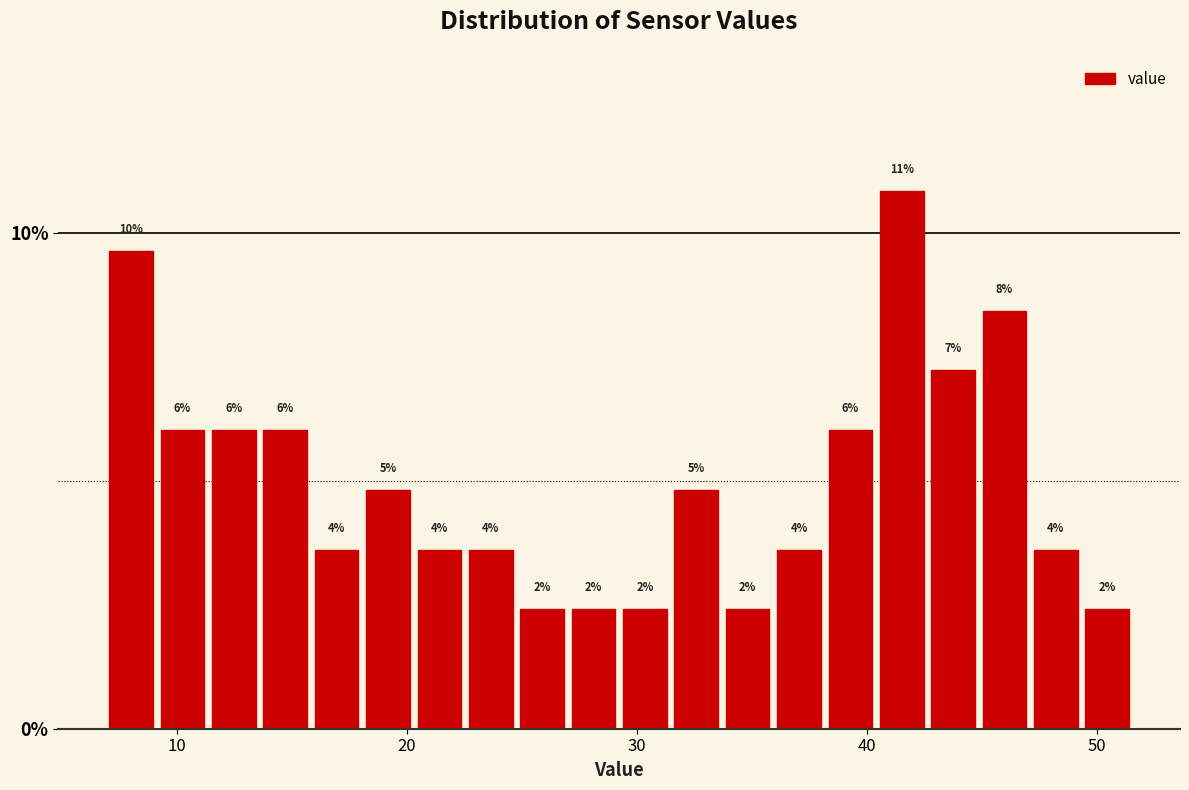

Read against the x-axis, roughly where is the centre of the tallest bar?

42